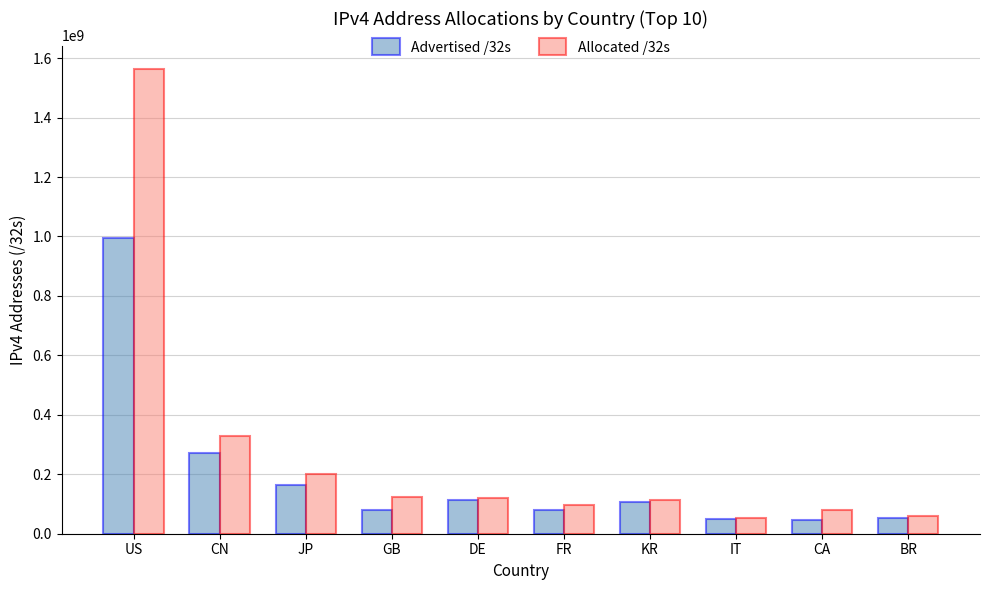

Rank the series by their maximum value, from lowest to highest.

Advertised /32s, Allocated /32s